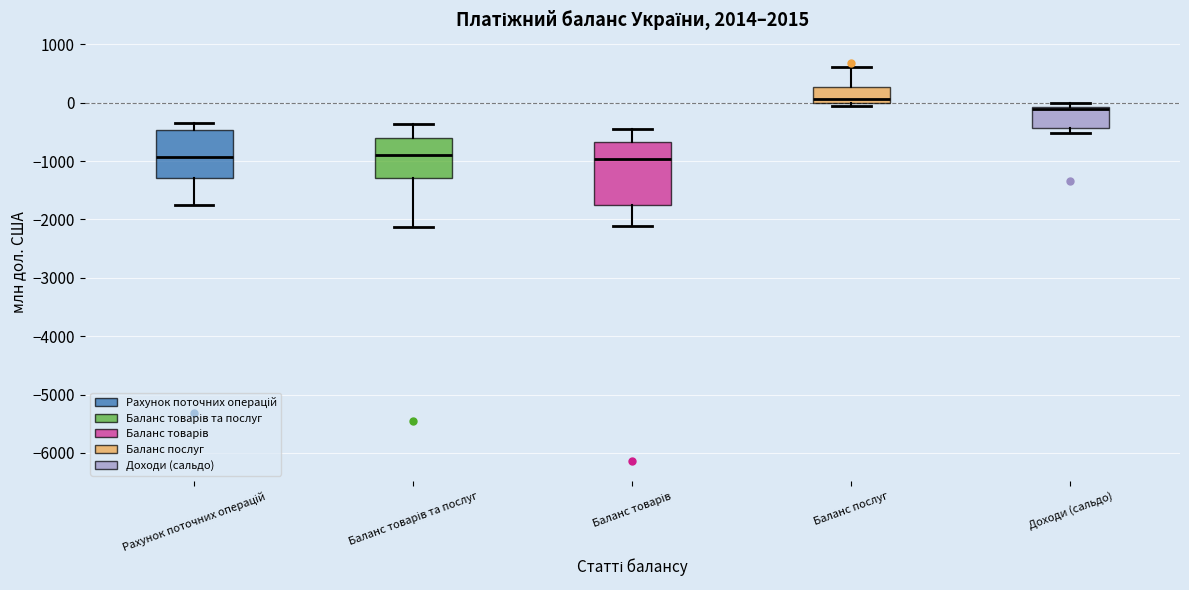

Which box has the highest median line?

Баланс послуг